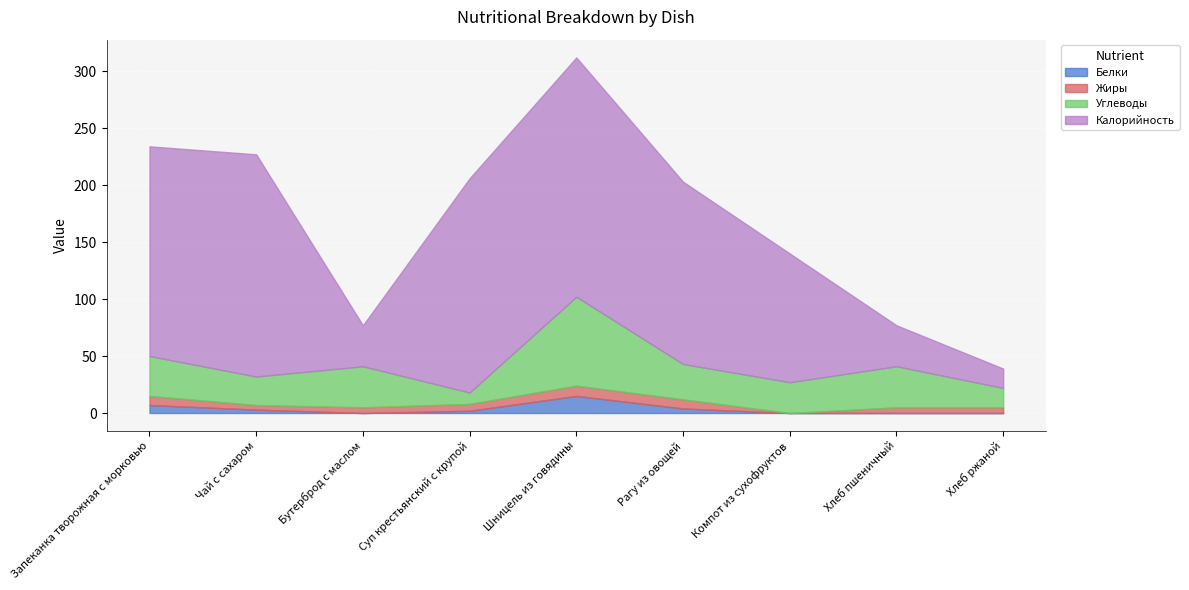

How many data points in Жиры are above 5?

4